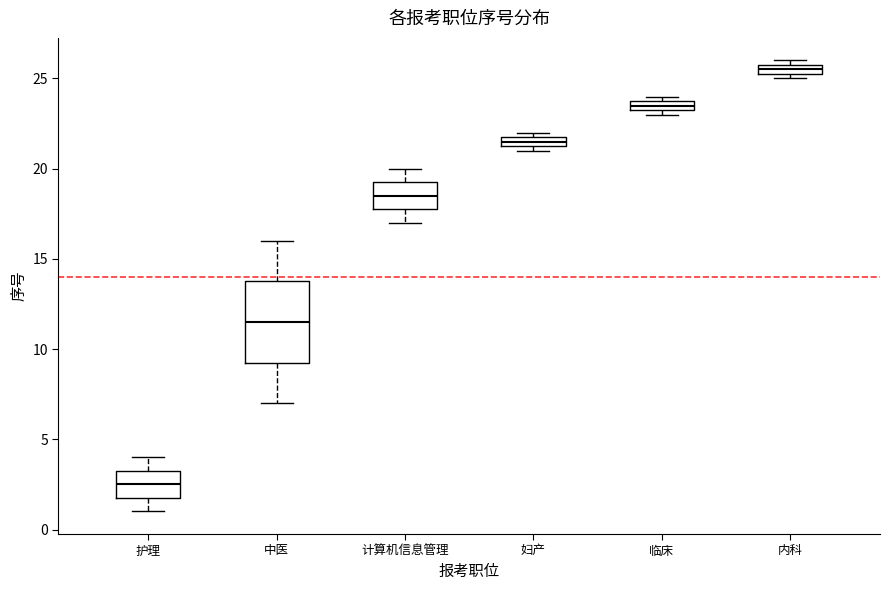

Where is the lower edge of the box for 内科 on the y-axis? The values are not printed on the chart, so give them approximately, as read against the axis.

25.5